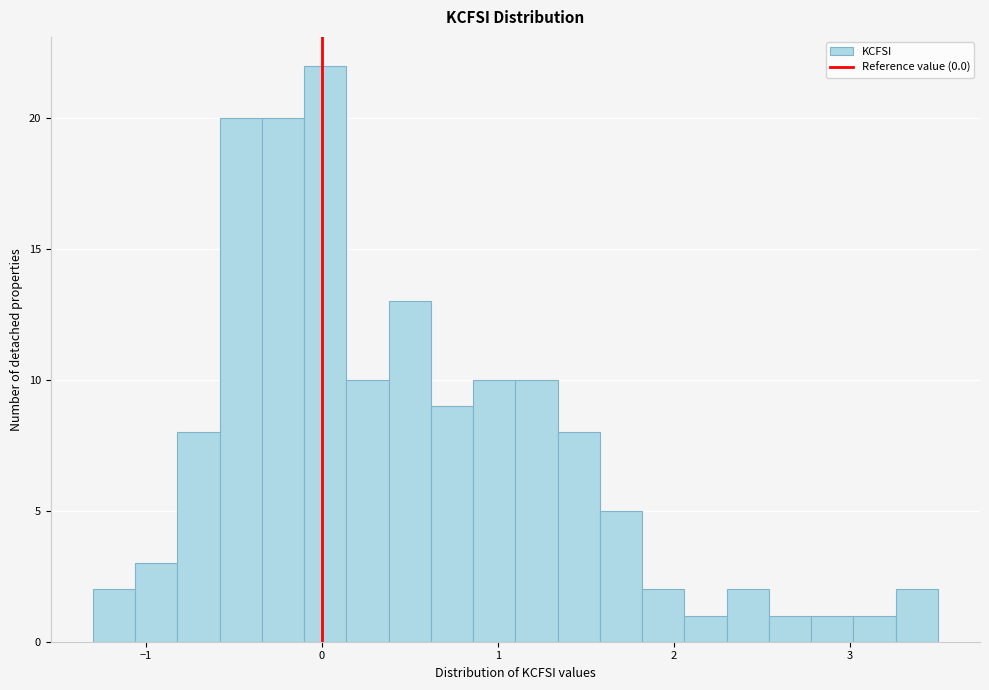

Read against the x-axis, roughly where is the centre of the tallest bar?

0.0